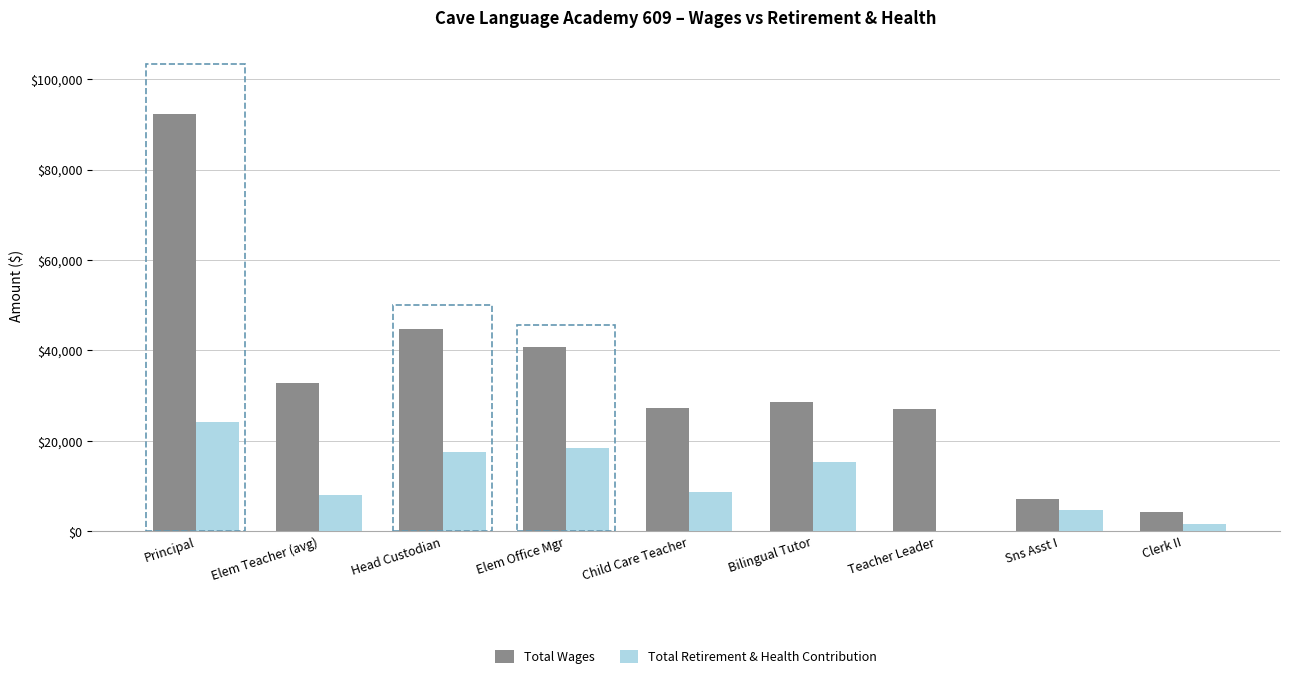

What is the sum of all Total Retirement & Health Contribution values?

98189.7